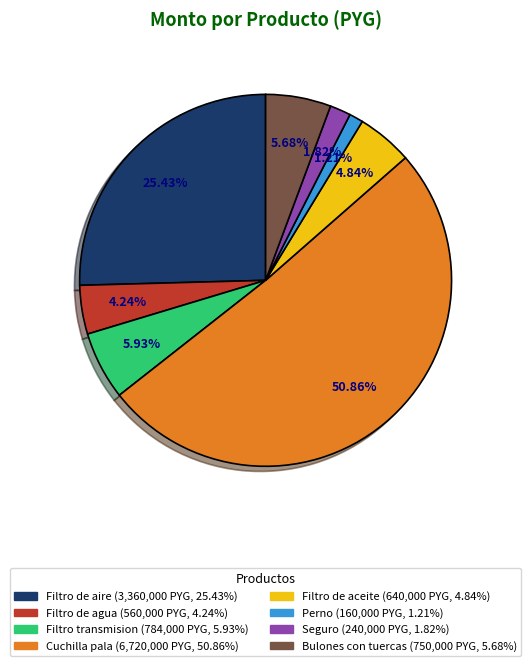

To the nearest percent, what is the average slice percentage?

12%